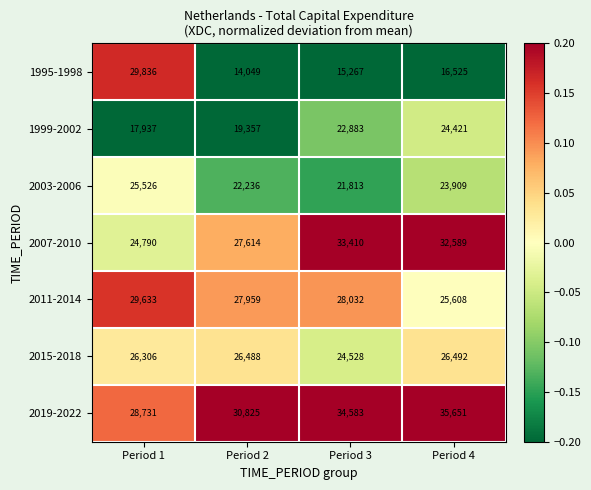

Rank the series at Period 1 from lowest to highest value.

1999-2002, 2007-2010, 2003-2006, 2015-2018, 2019-2022, 2011-2014, 1995-1998